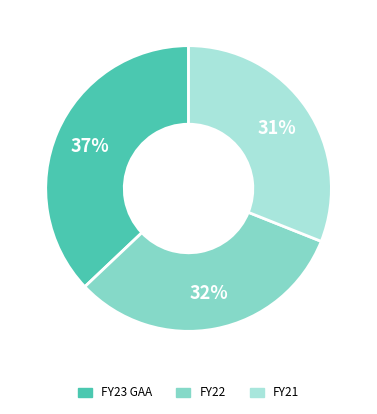

Combined, do FY22 and FY21 account for over 50%?

Yes